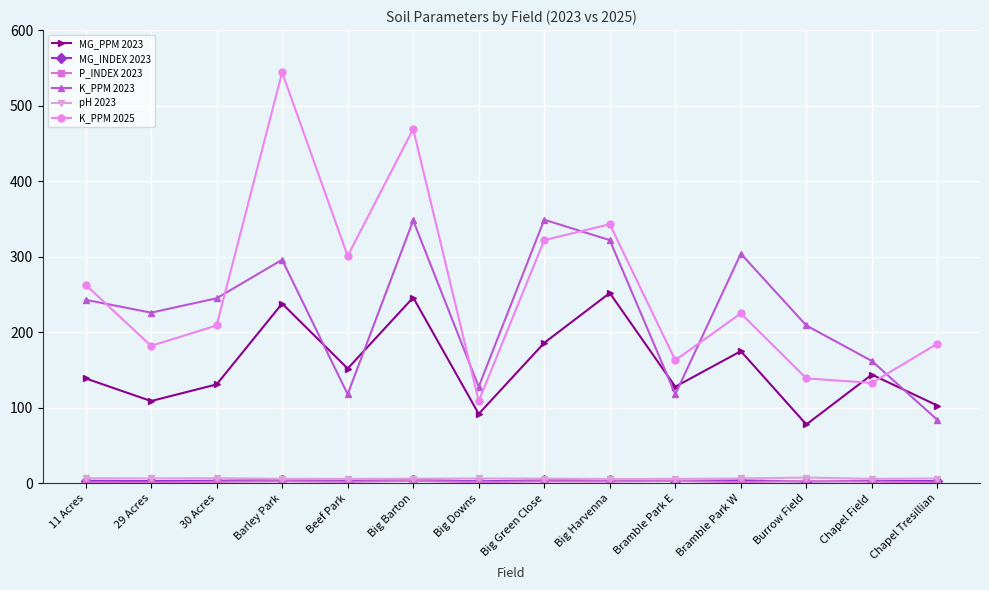

What position from the right is Burrow Field?

3